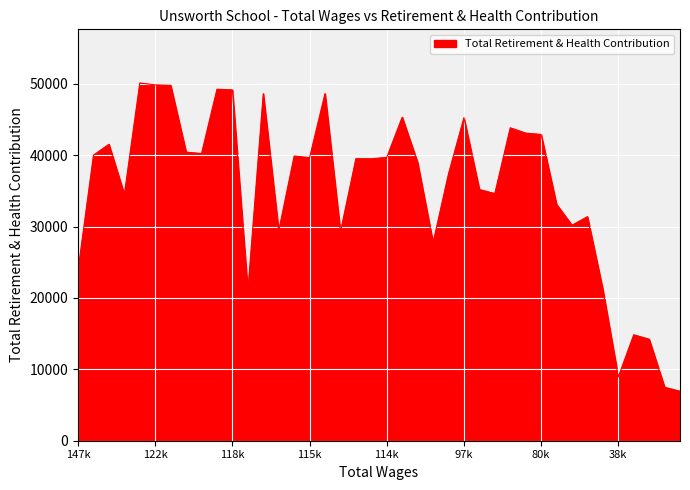

What is the difference between the maximum and minimum values?

43170